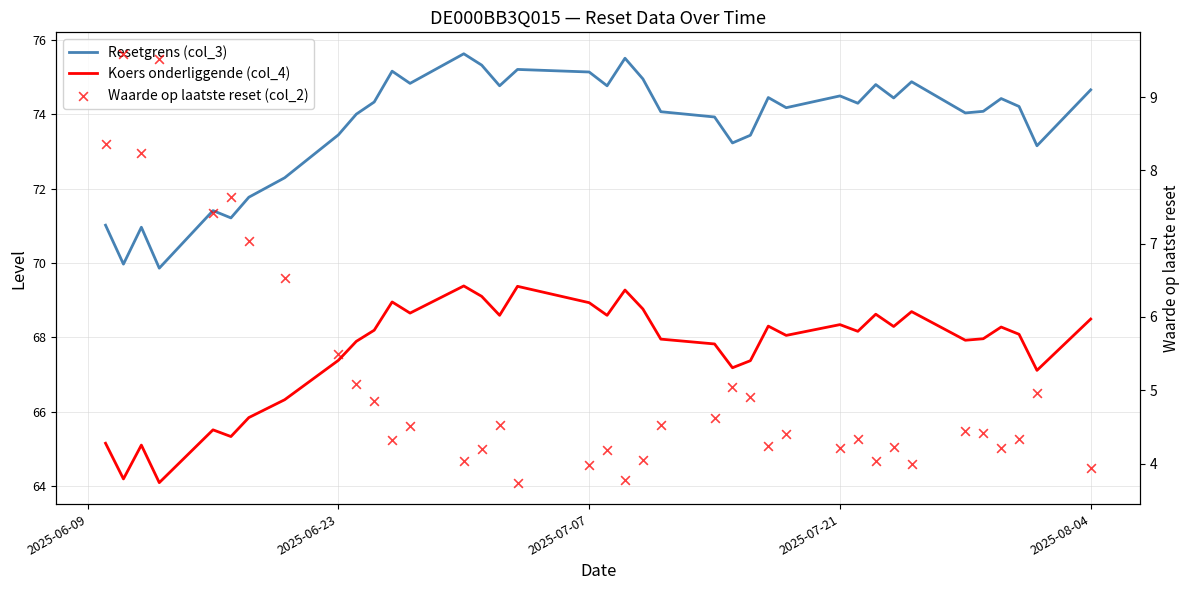

What are all the series names shown in the legend?

Resetgrens (col_3), Koers onderliggende (col_4), Waarde op laatste reset (col_2)